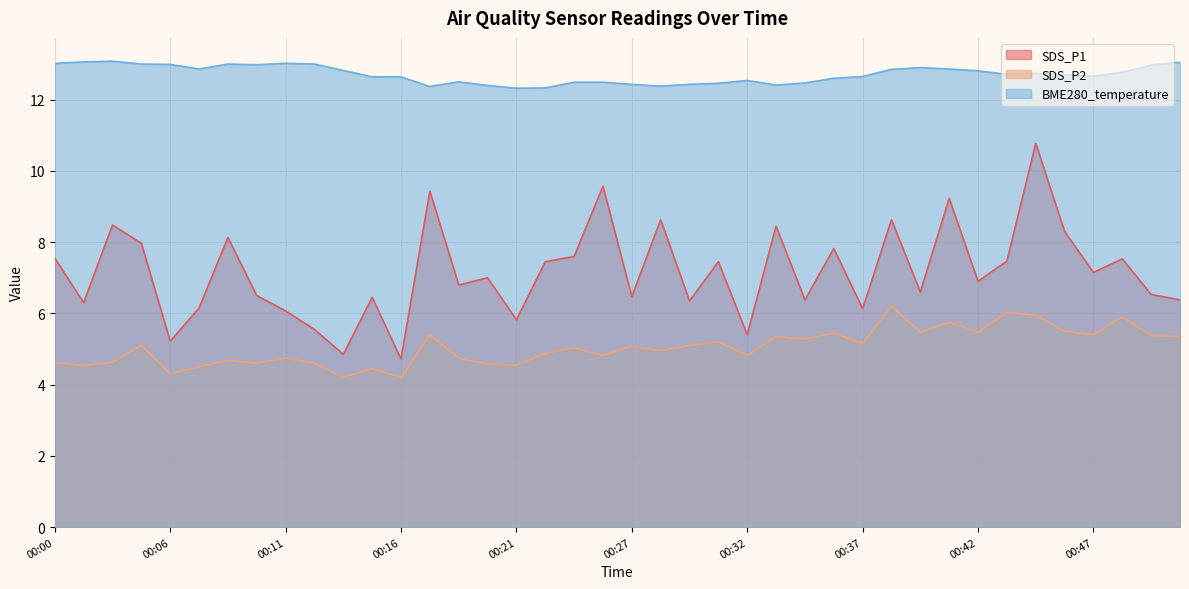

What is the difference between the maximum and minimum values in the SDS_P1 series?

6.0